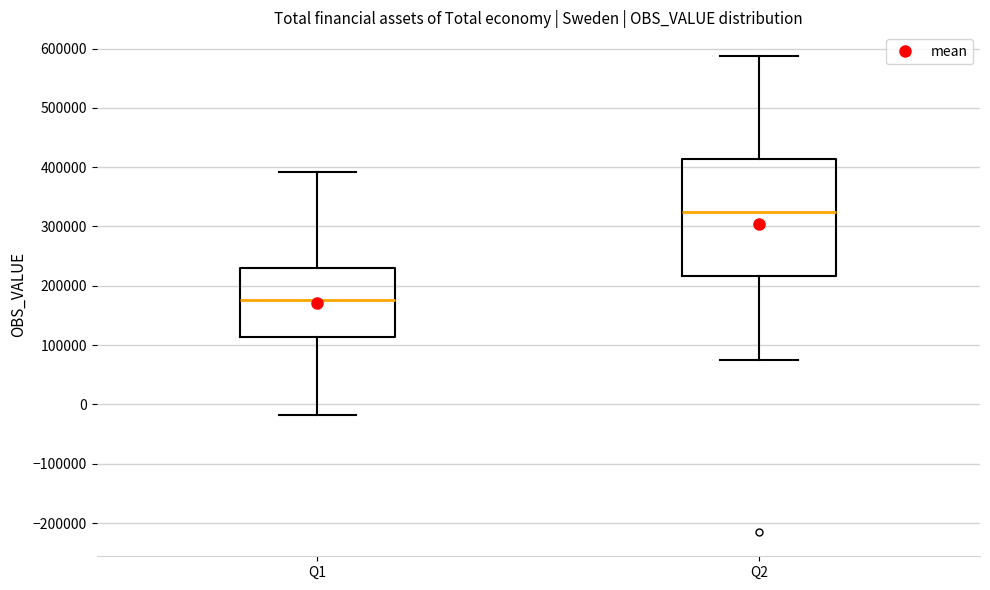

Reading left to right, read every box against the y-axis: the position of its median line, the range the box covers, and the ends of its whiskers. The values are not printed on the chart, so give them approximately, as read against the axis.

Q1: median 180000, box 110000 to 230000, whiskers -20000 to 390000
Q2: median 320000, box 220000 to 410000, whiskers 70000 to 590000